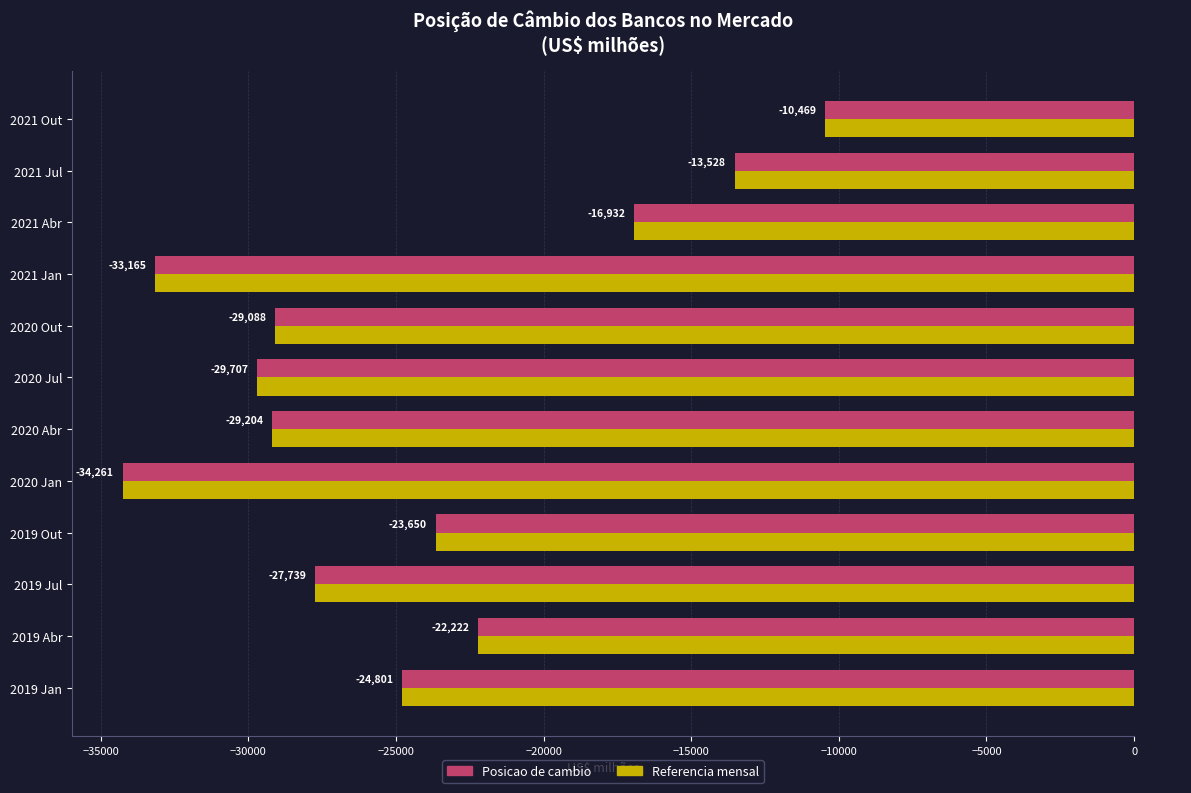

Which category has the lowest value in the Posicao de cambio series?

2020 Jan